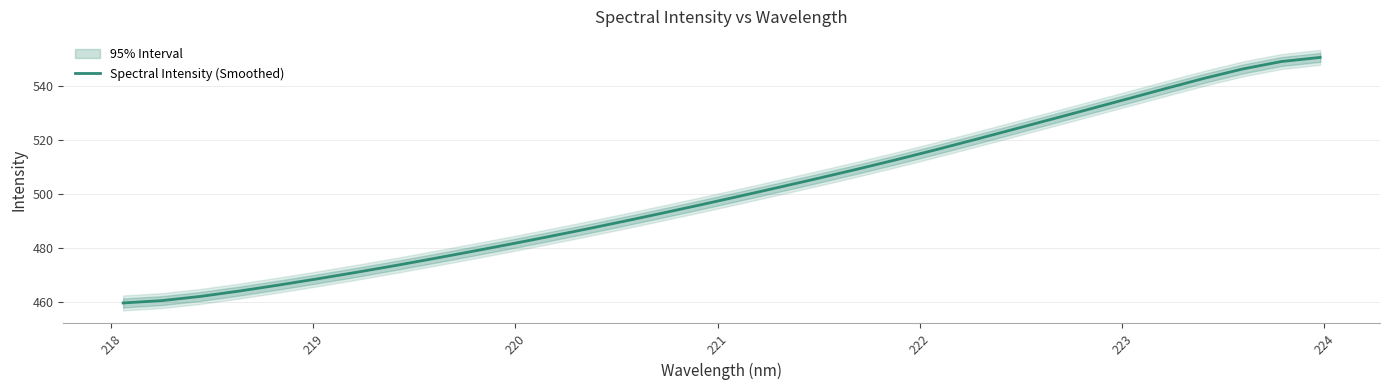

What is the lowest value of the Spectral Intensity (Smoothed) series?

459.6